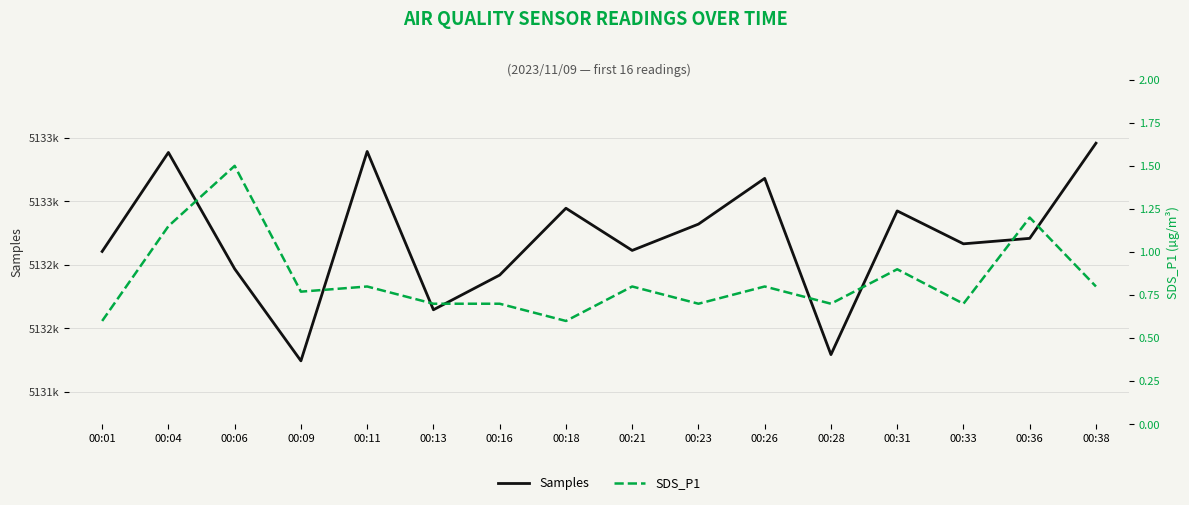

List the series in order of their peak value, highest first.

Samples, SDS_P1